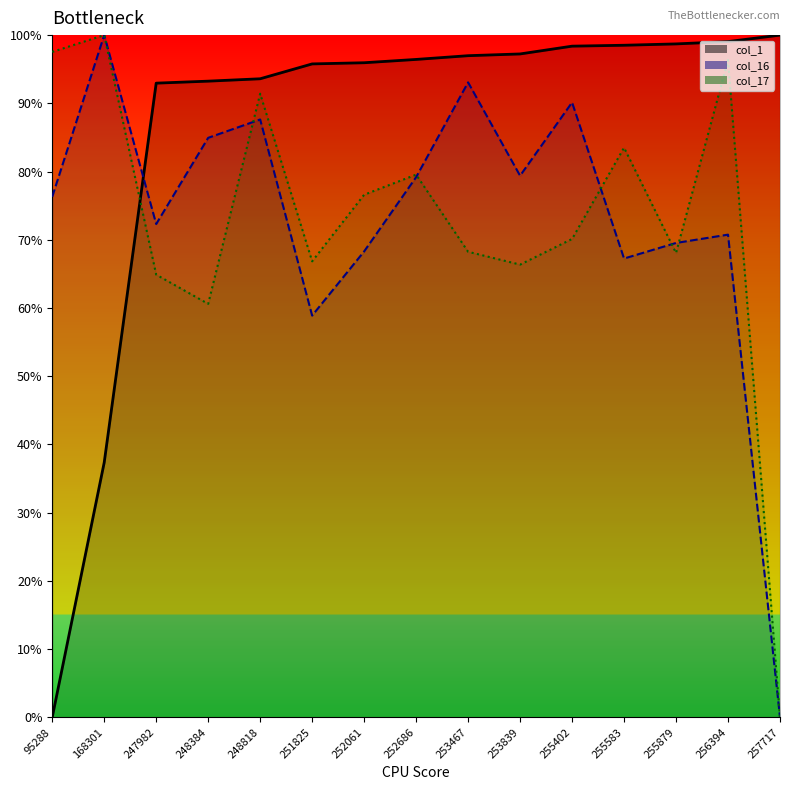

Which category has the highest value in the col_17_line series?

168301